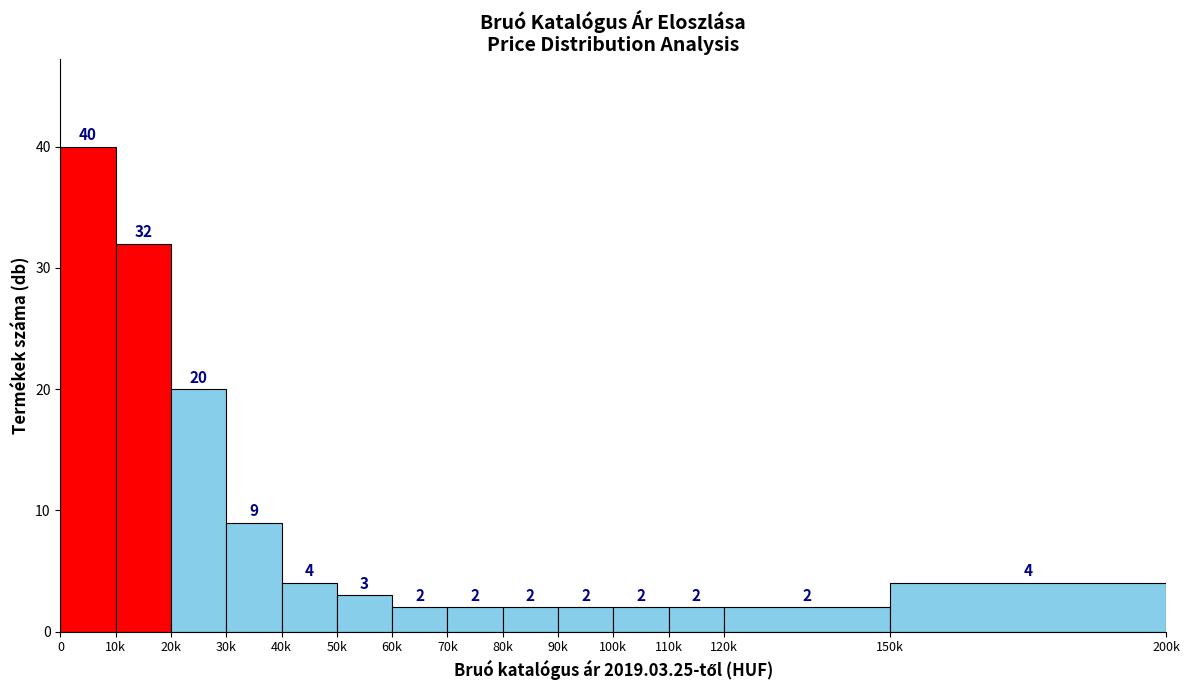

Reading right to left, transcribe all the data shown in this chart.

150k=4	120k=2	110k=2	100k=2	90k=2	80k=2	70k=2	60k=2	50k=3	40k=4	30k=9	20k=20	10k=32	0=40